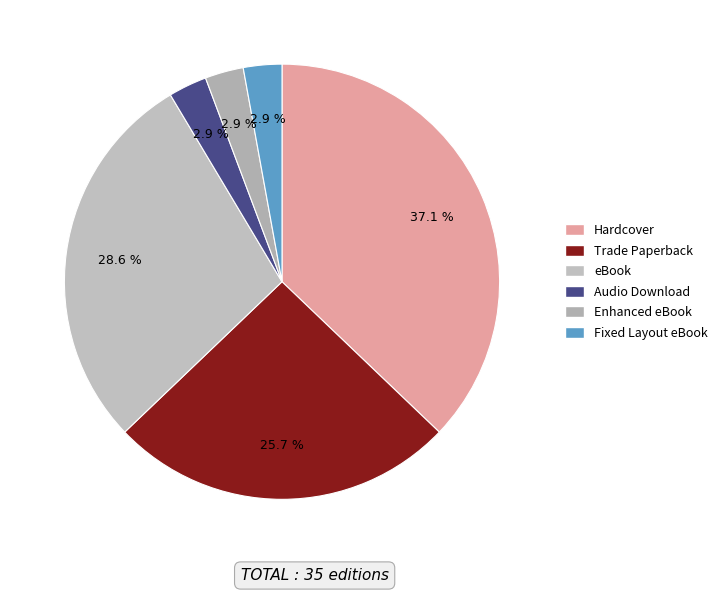

How many slices are in this pie chart?

6